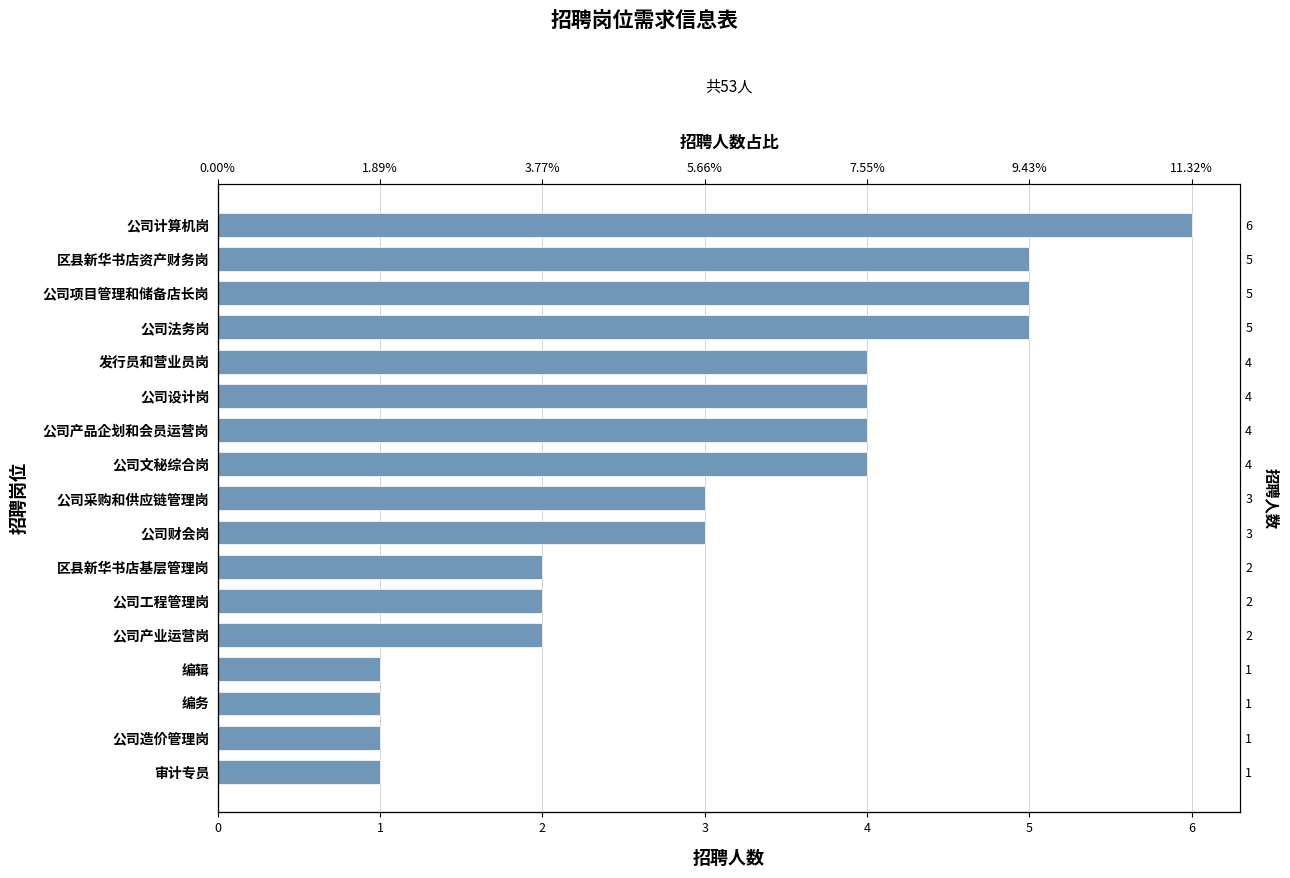

Is it true that the value at 审计专员 is 1?

True